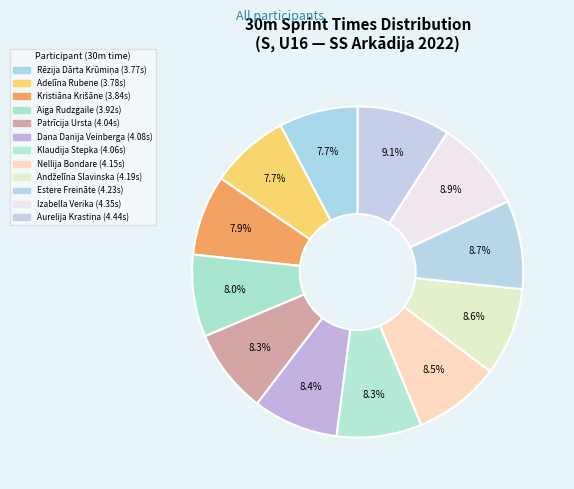

What is the smallest slice in the pie chart?

Rēzija Dārta Krūmiņa